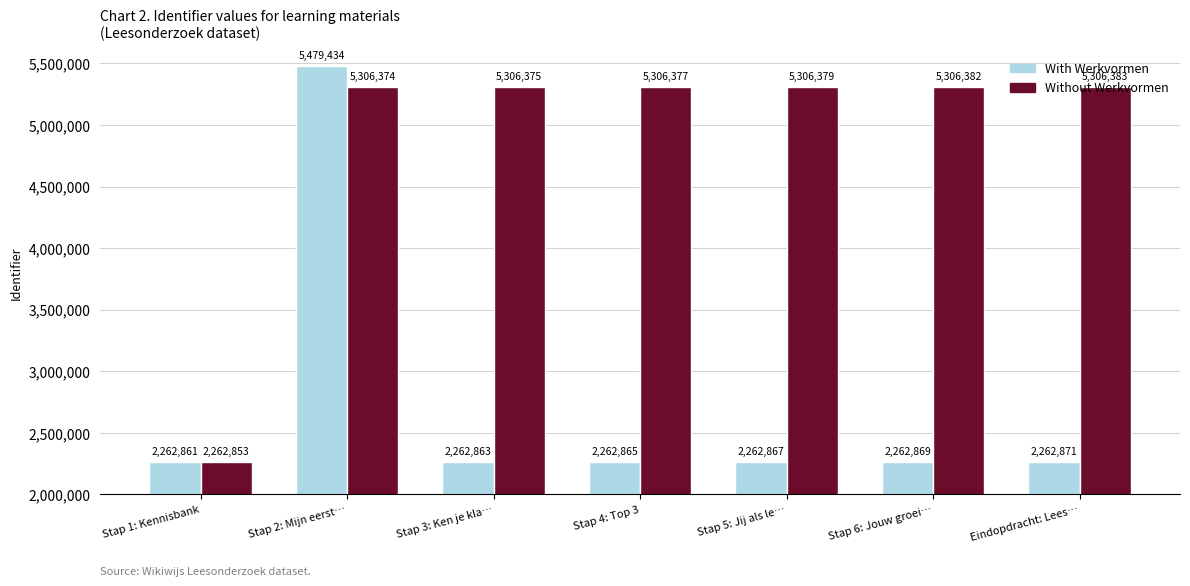

What are all the series names shown in the legend?

With Werkvormen, Without Werkvormen